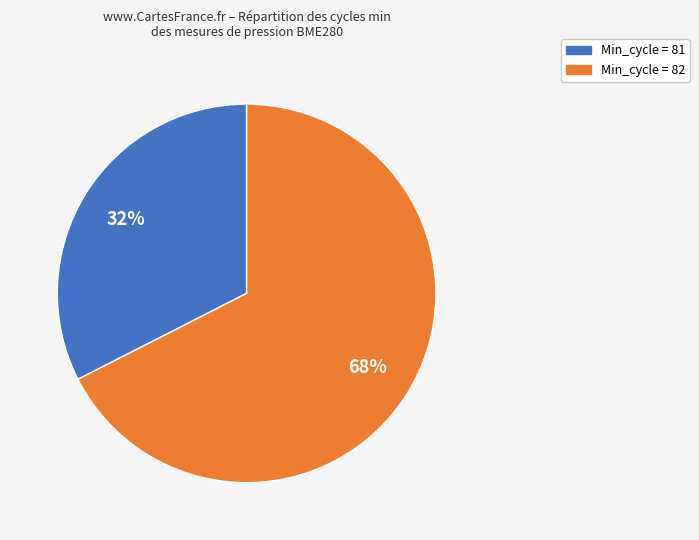

Is there a majority slice in this chart?

Yes